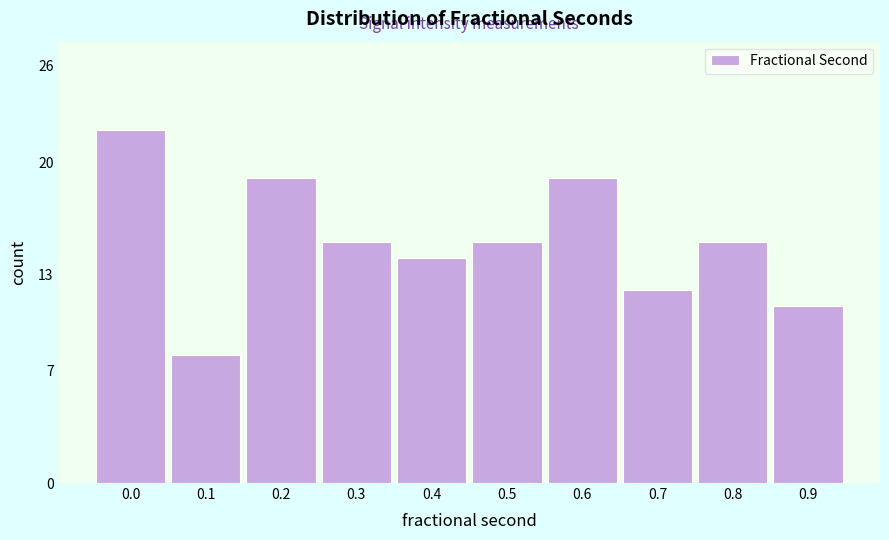

Reading right to left, what are all the values shown in this chart?

11	15	12	19	15	14	15	19	8	22